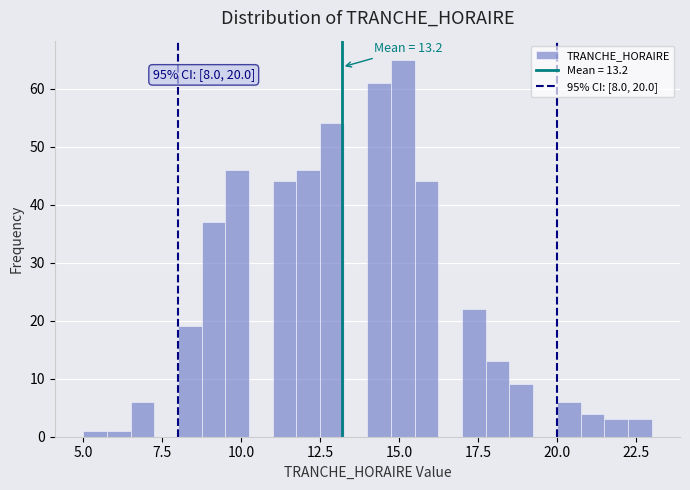

Around what value on the x-axis is the tallest bar? Give the approximate position of its centre, as read against the axis.

15.0